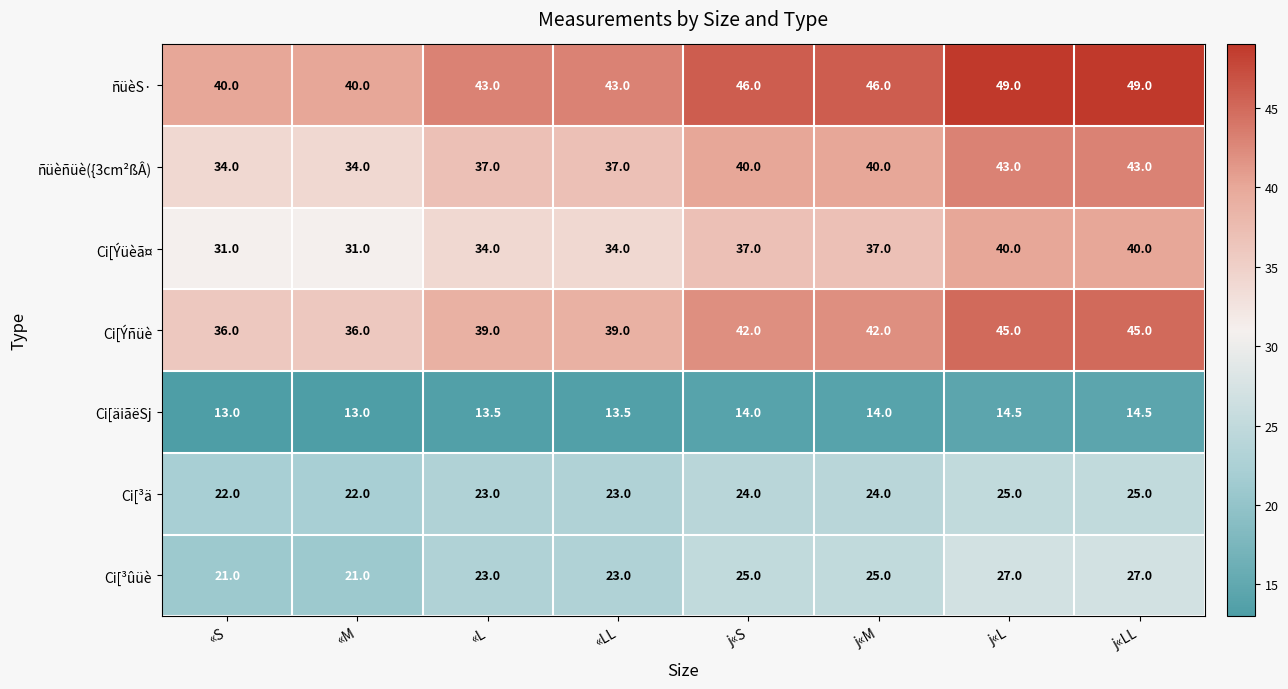

What is the difference between the second highest and minimum values in the Ci[Ýüèã¤ series?

9.0